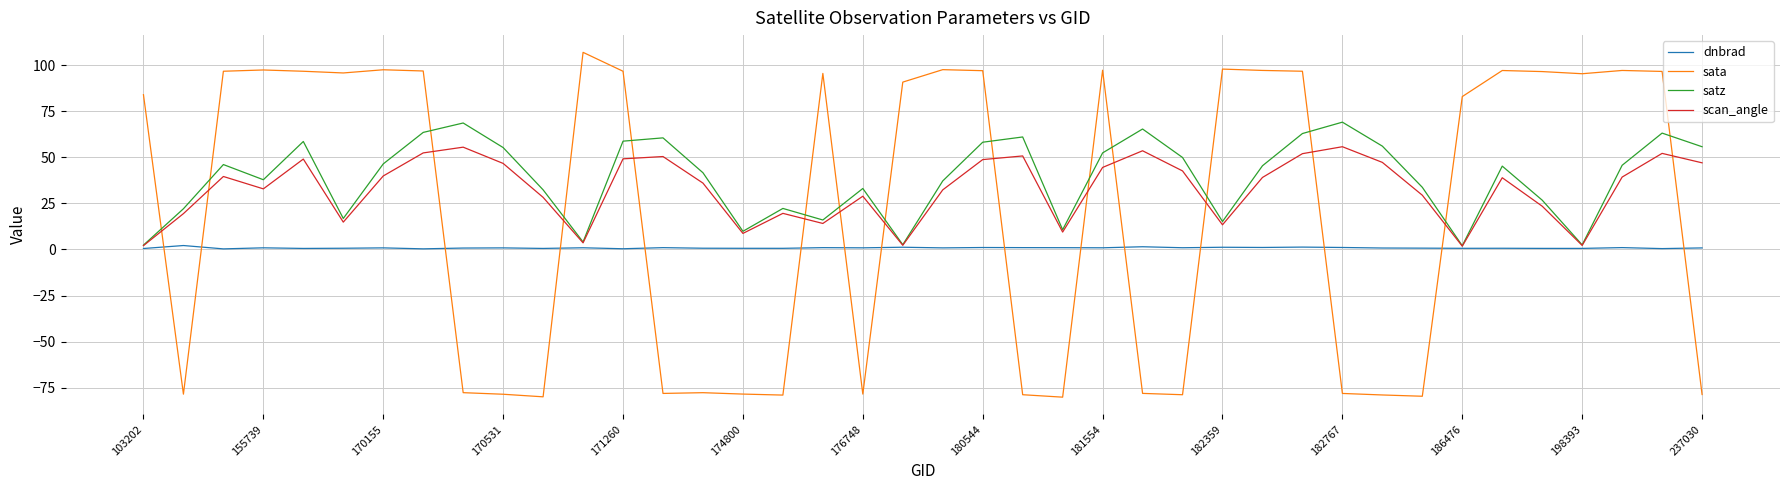

Which series has the widest spread of values?

sata